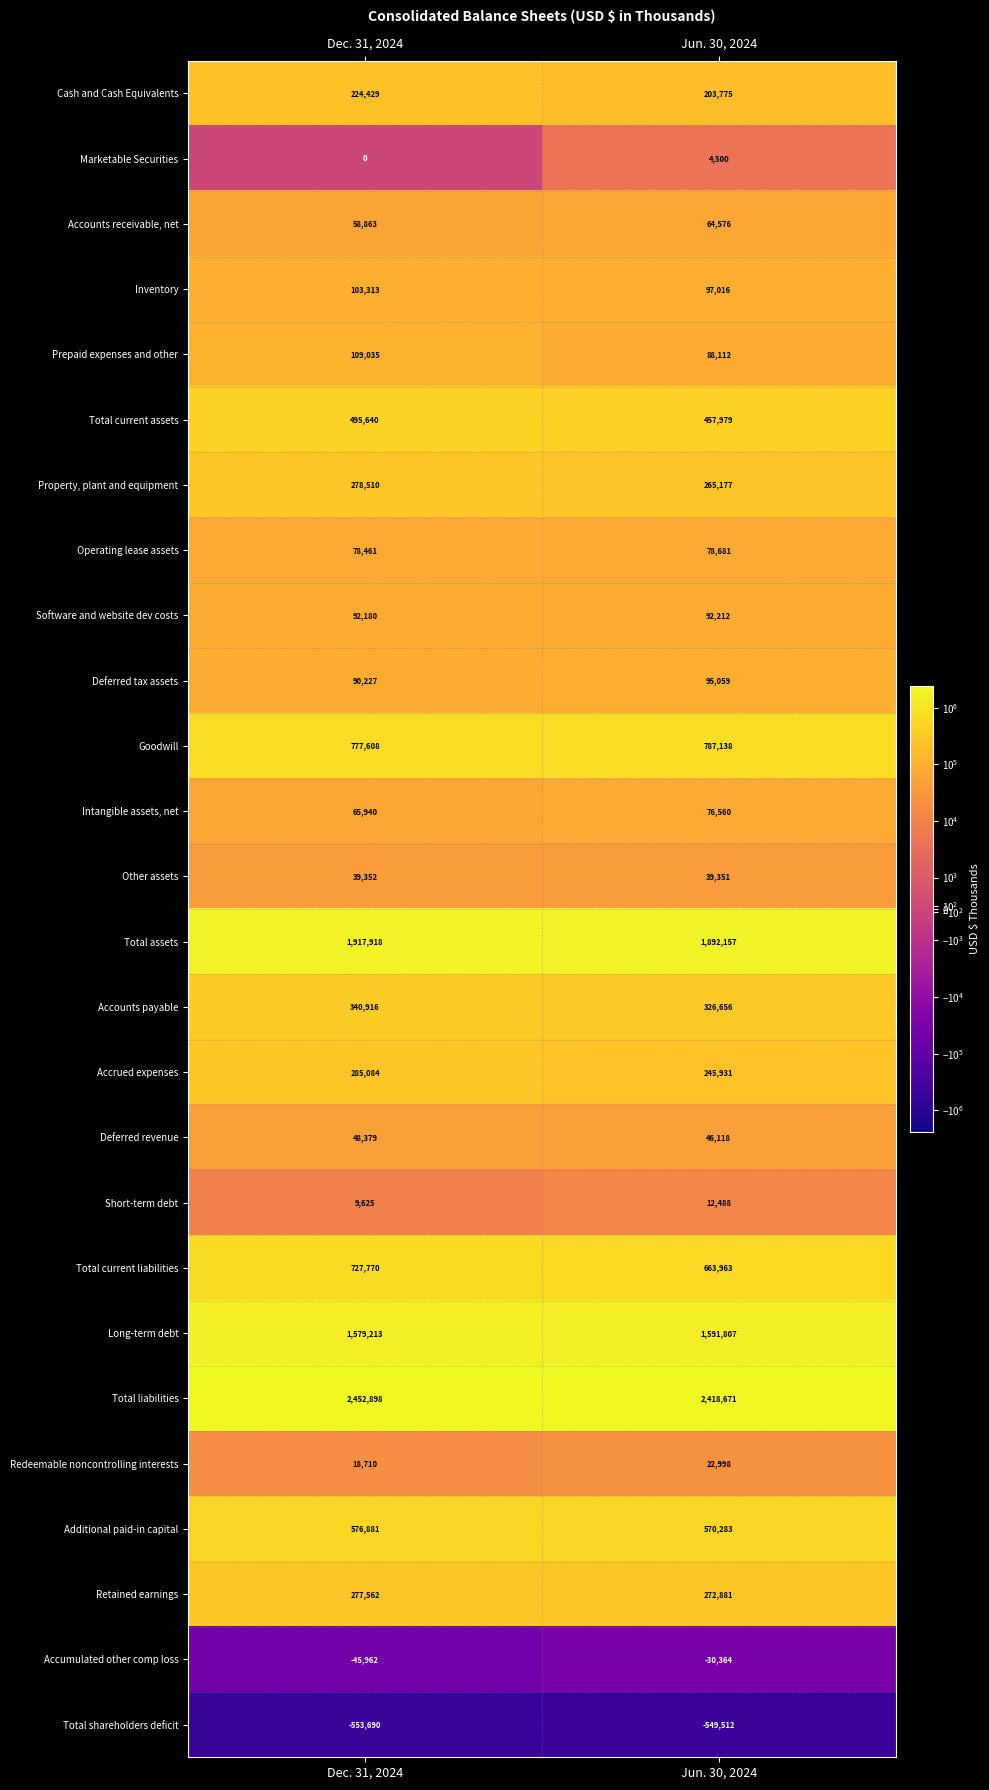

Is it true that Intangible assets, net equals 65940 at Dec. 31, 2024?

True